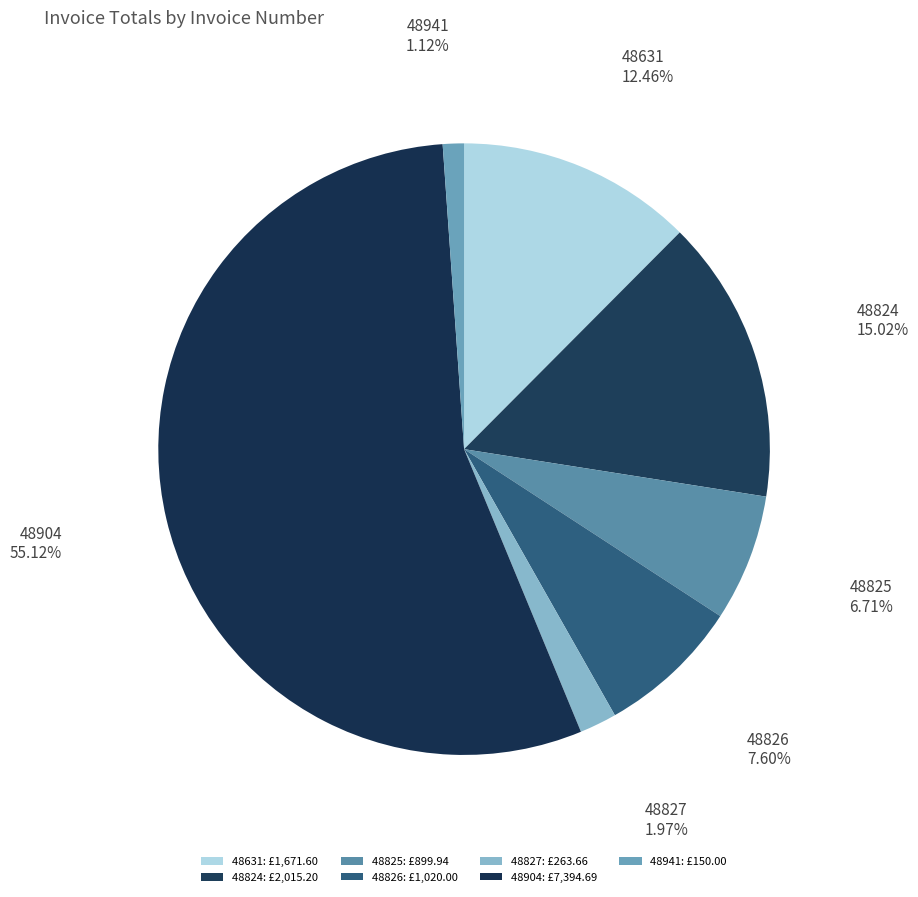

What percentage is the 48827 slice, to the nearest percent?

2%